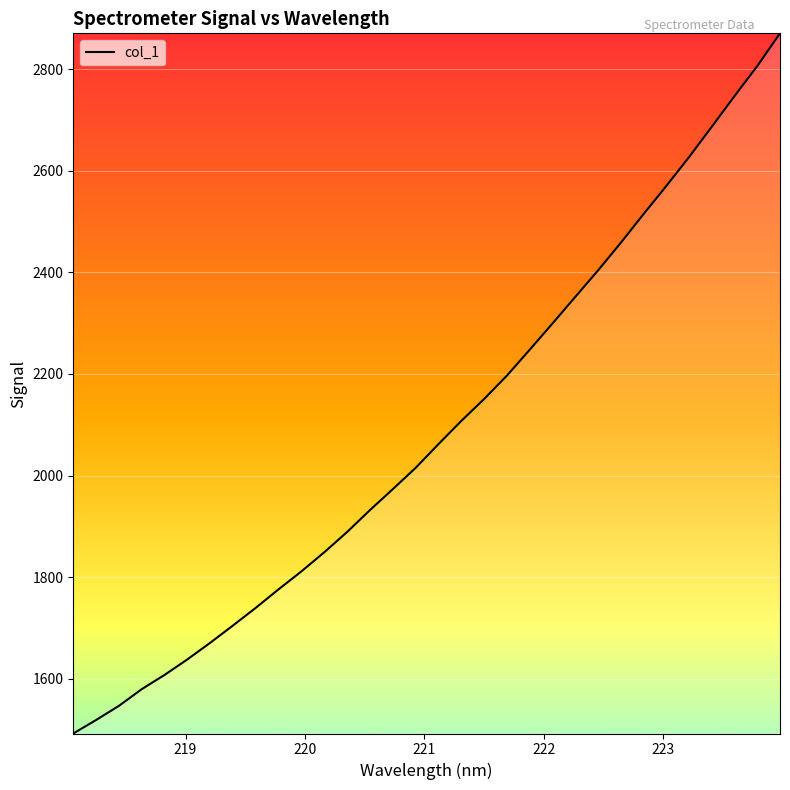

What is the difference between the maximum and minimum values?

1377.9